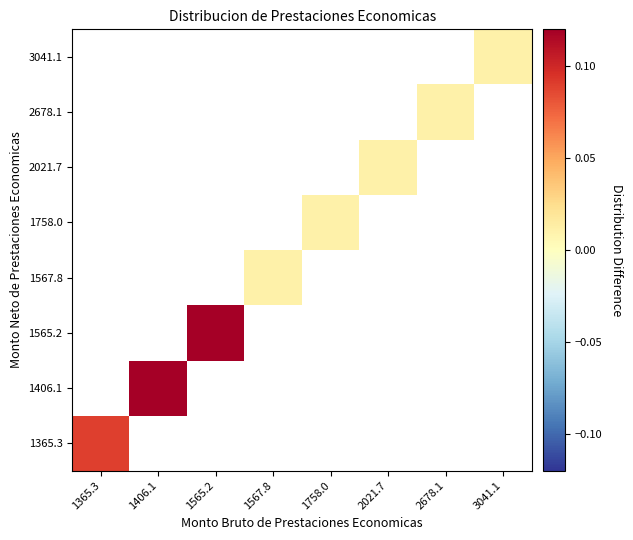

How many series are shown in this chart?

8